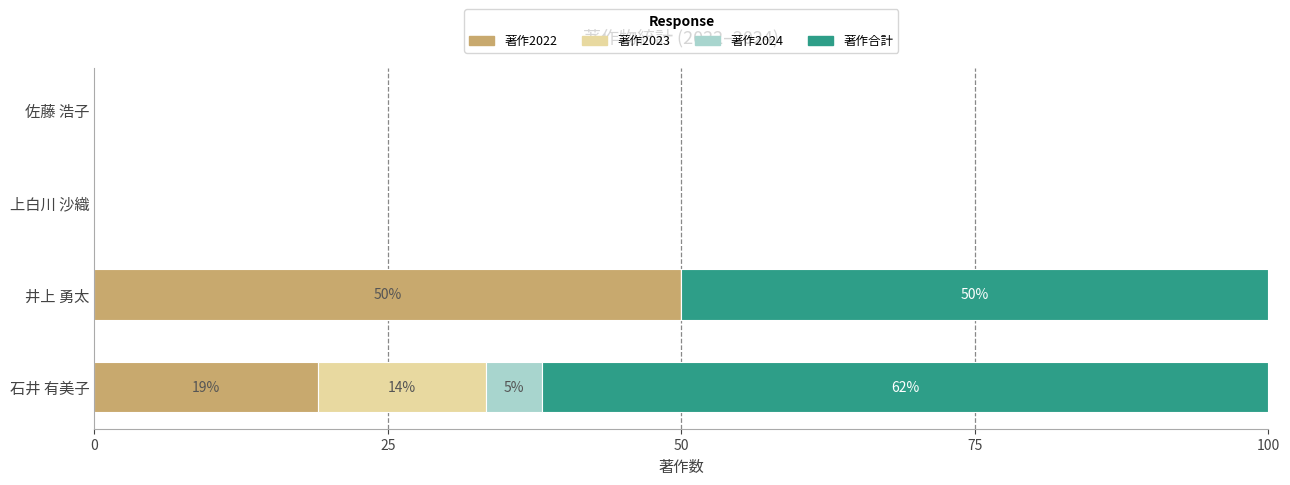

What is the sum of all 著作2022 values?

69.0